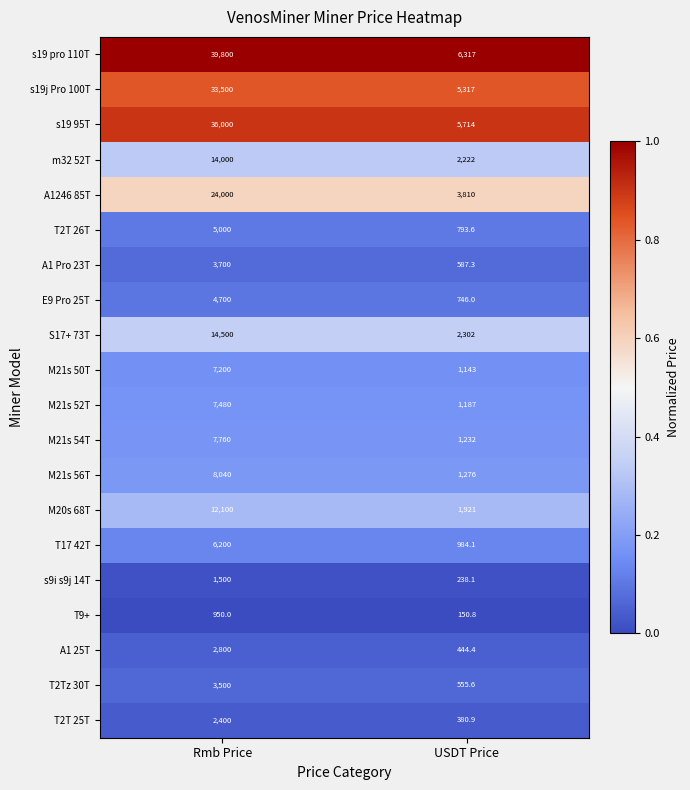

True or false: M21s 50T has a value of 1714.1 at USDT Price.

False